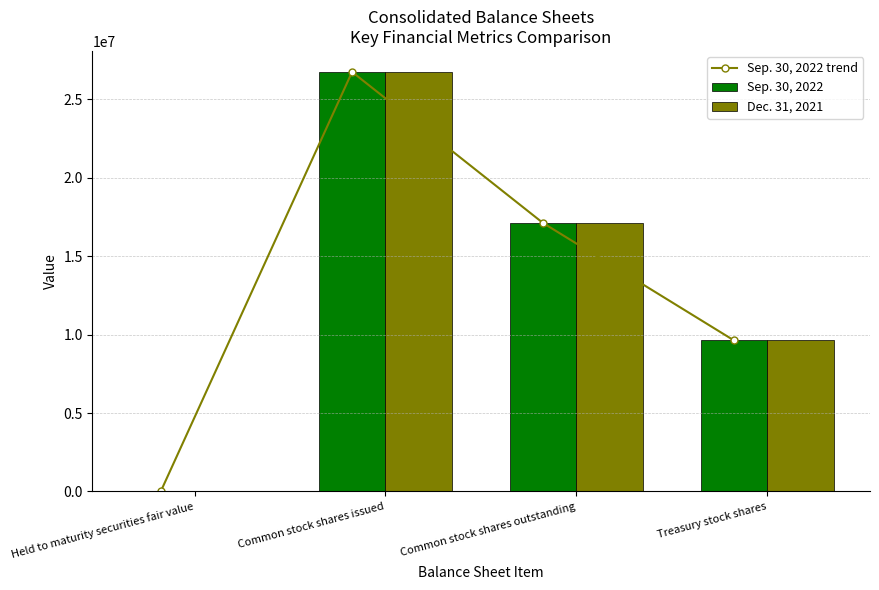

What is the label of the 3rd bar from the right?

Common stock shares issued